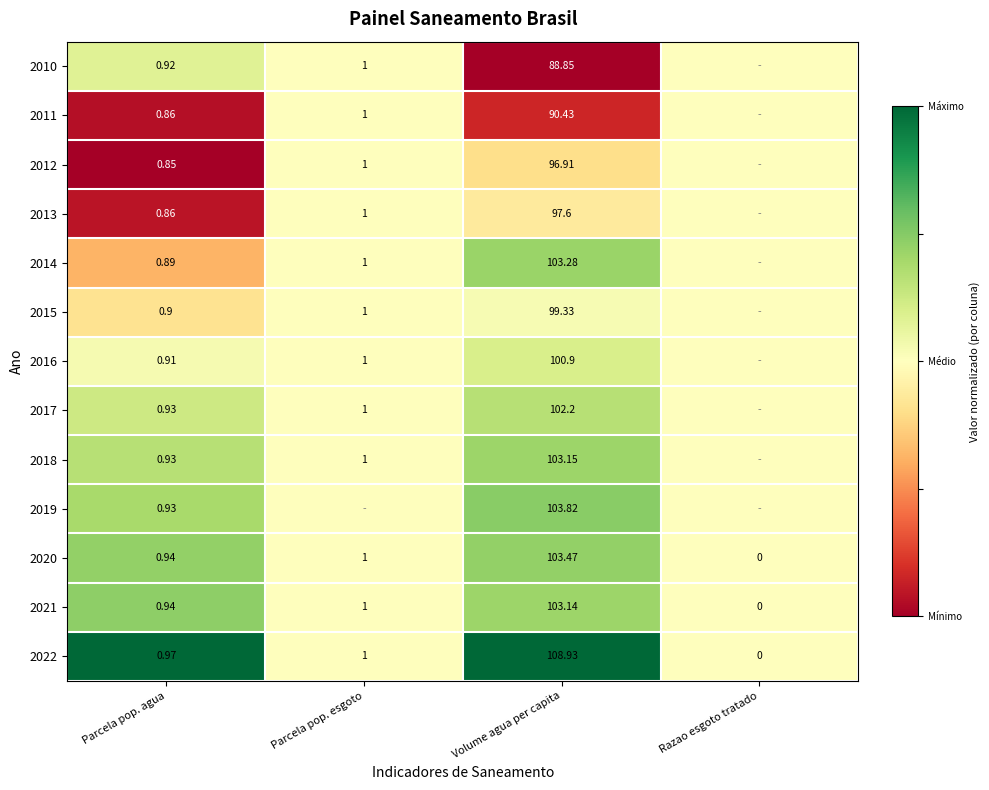

What is the spread (max minus min) of values at Volume agua per capita?

20.1